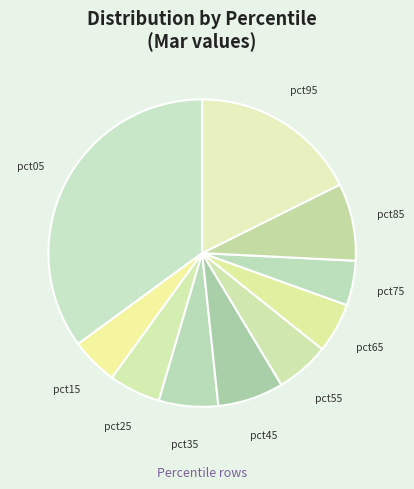

The pct15 slice represents 5% of the pie. True or false?

True